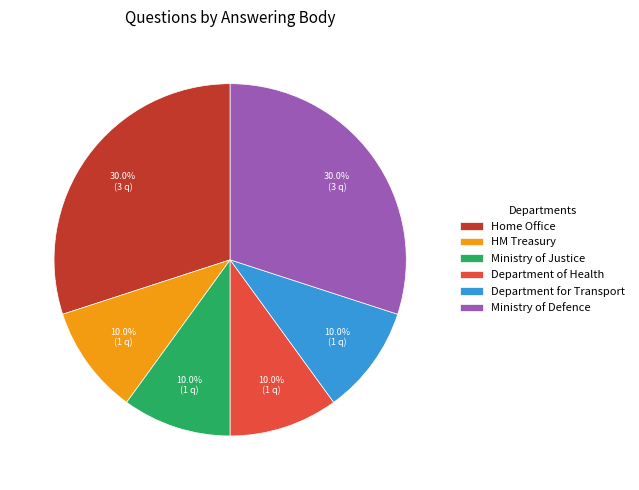

Is there any slice that represents more than half of the pie?

No